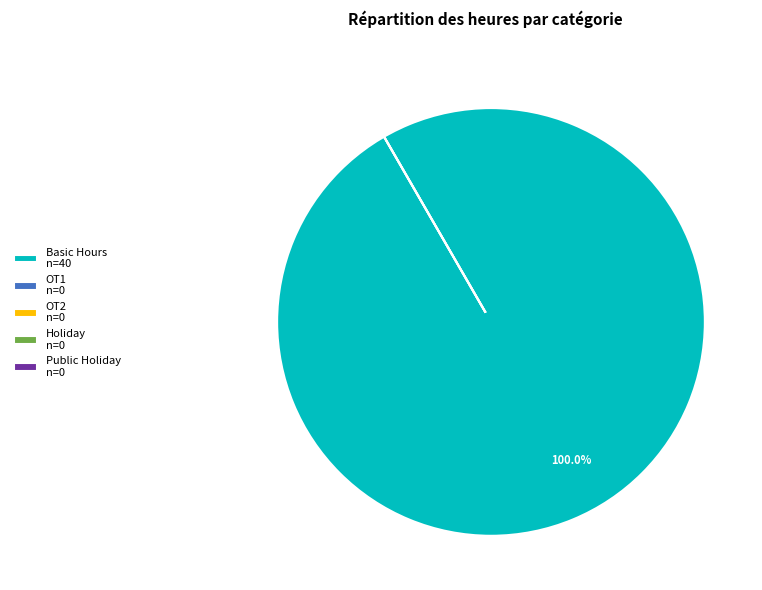

Do Basic Hours and OT2 together represent more than half of the pie?

Yes